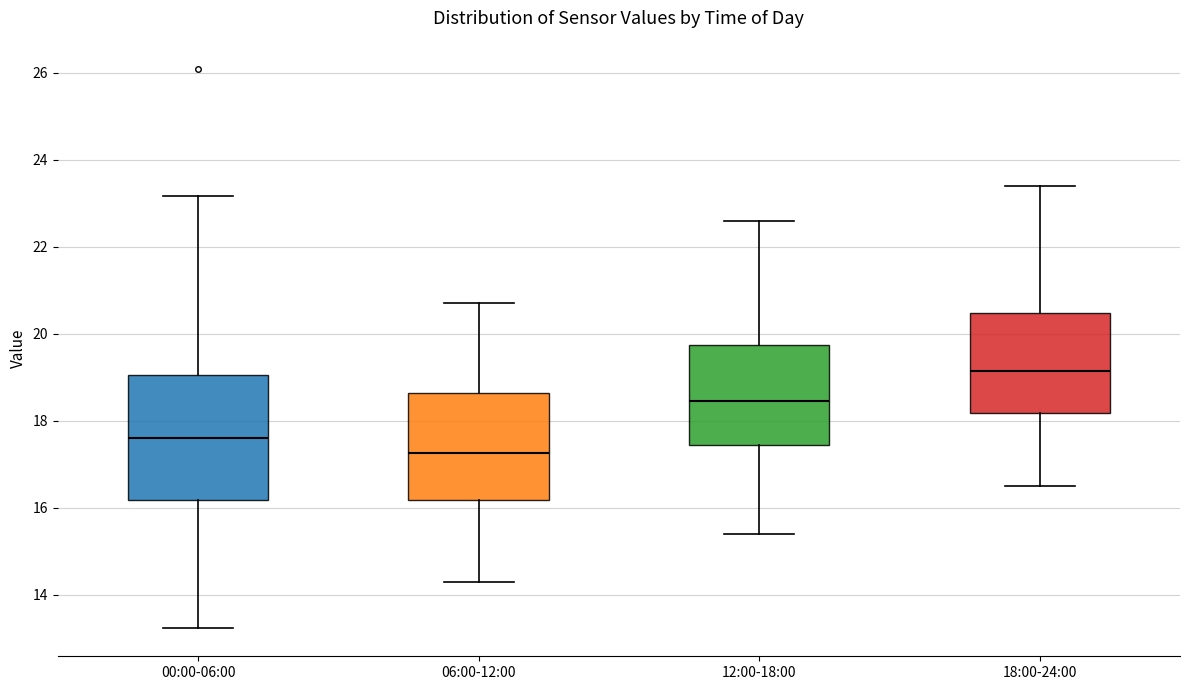

Reading left to right, read every box against the y-axis: the position of its median line, the range the box covers, and the ends of its whiskers. The values are not printed on the chart, so give them approximately, as read against the axis.

00:00-06:00: median 17.6, box 16.2 to 19.0, whiskers 13.2 to 23.2
06:00-12:00: median 17.2, box 16.2 to 18.6, whiskers 14.4 to 20.8
12:00-18:00: median 18.4, box 17.4 to 19.8, whiskers 15.4 to 22.6
18:00-24:00: median 19.2, box 18.2 to 20.4, whiskers 16.6 to 23.4